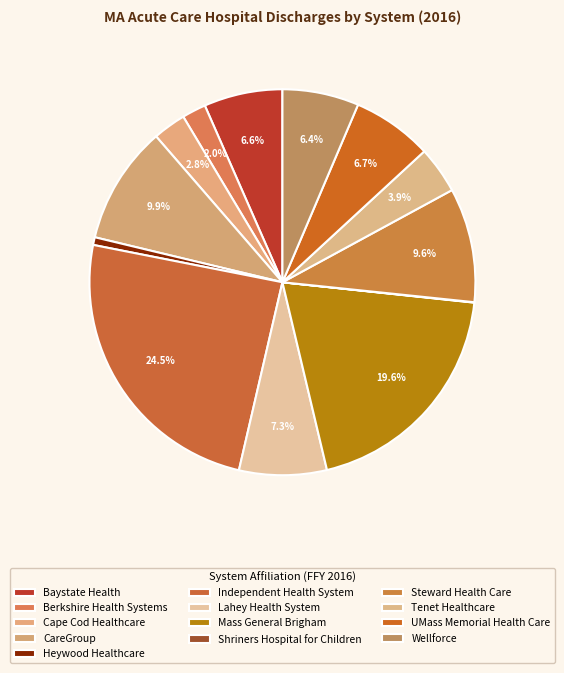

Which slice is the largest?

Independent Health System